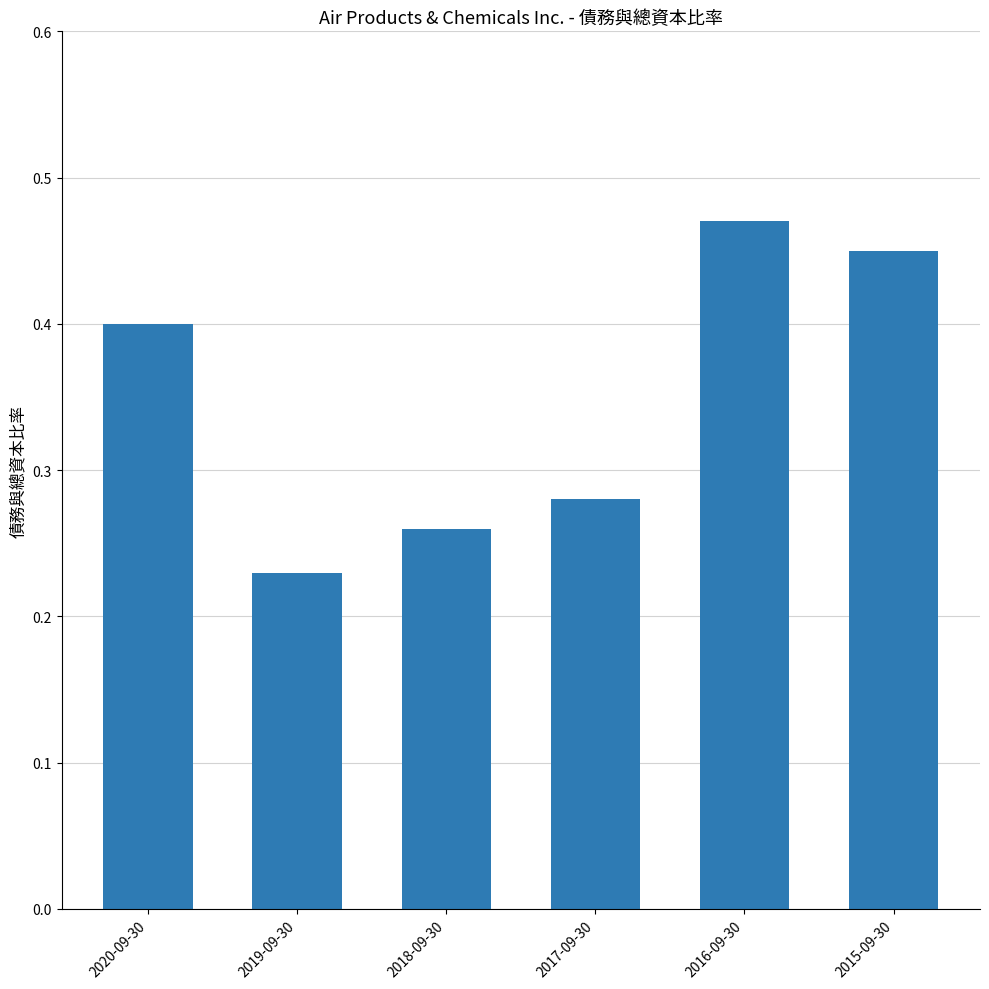

Count the number of data series in this chart.

1